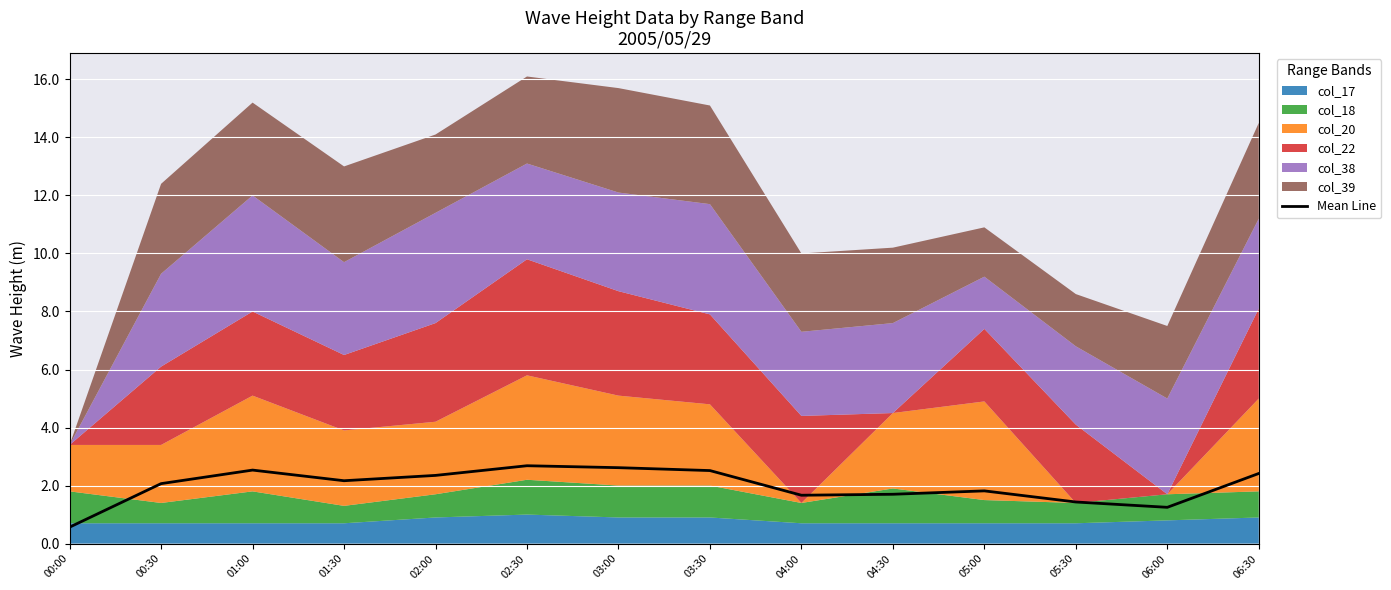

At which category does the chart reach its peak across all series?

02:30